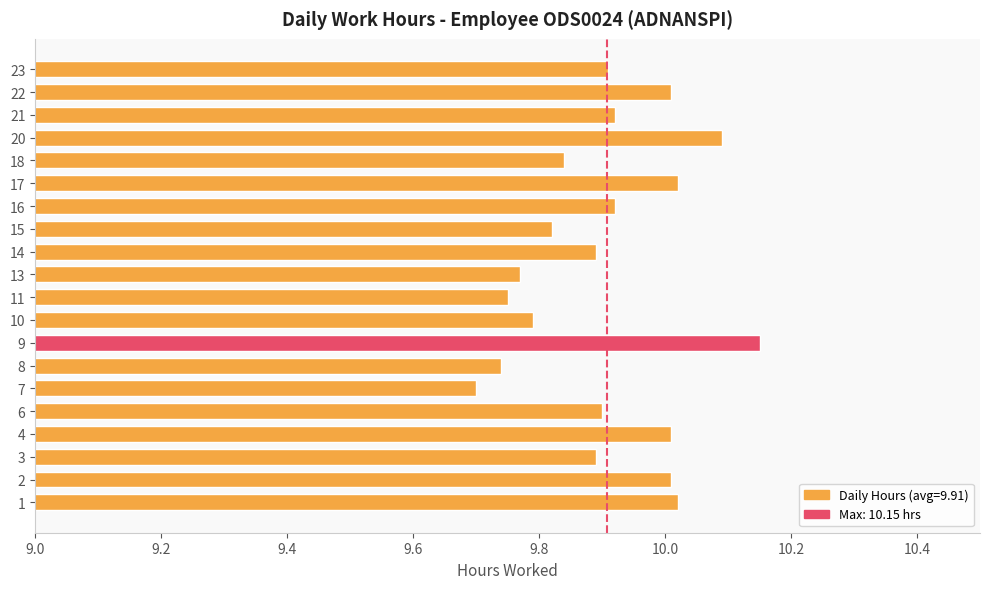

Which label corresponds to the largest value in the chart?

9